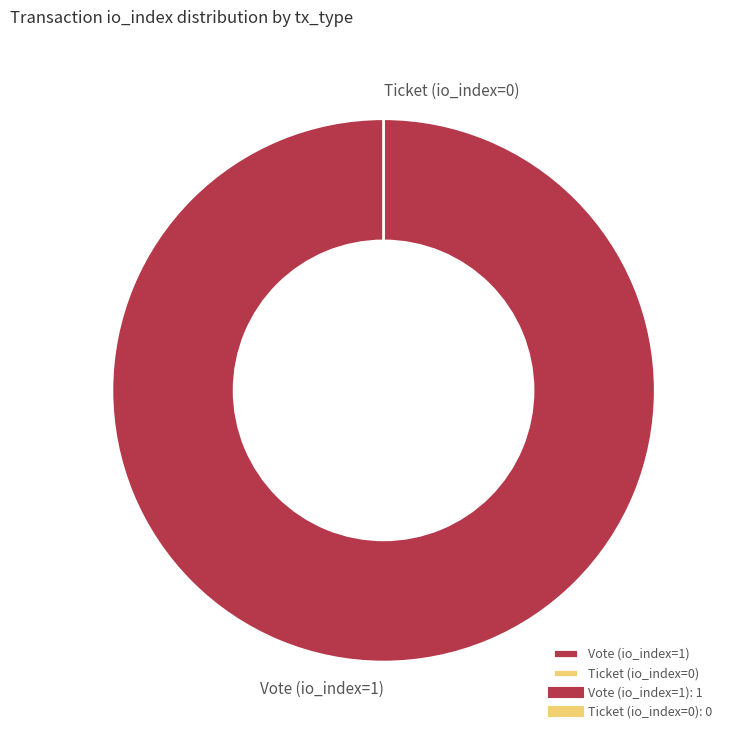

How many slices are in this pie chart?

2